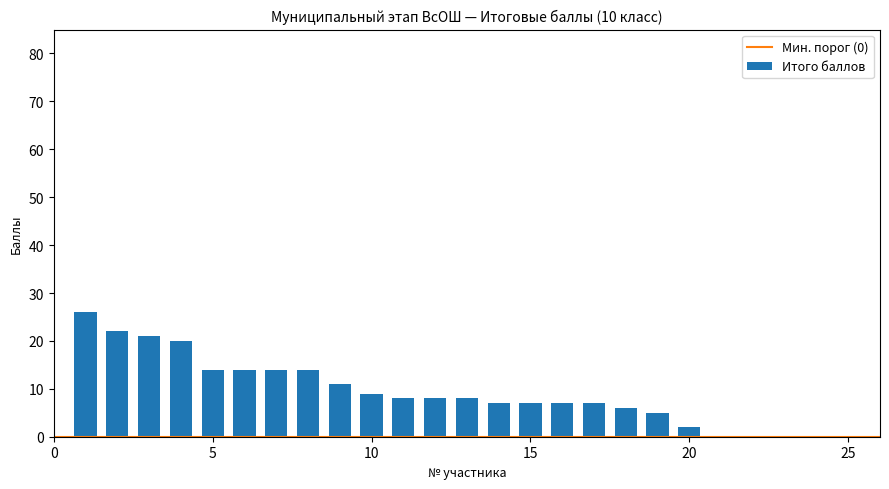

What is the sum of all values?

230